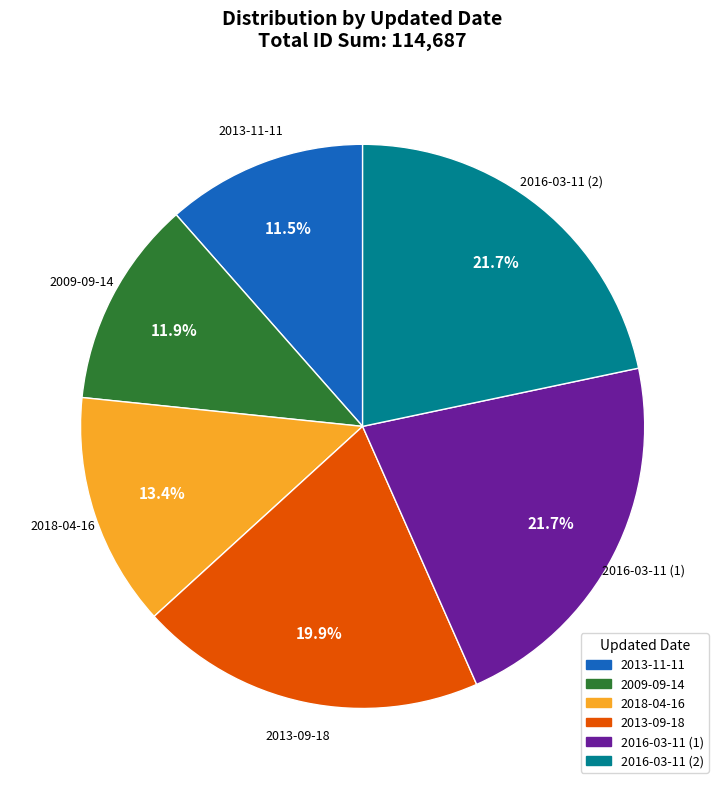

Combined, do 2013-11-11 and 2018-04-16 account for over 50%?

No